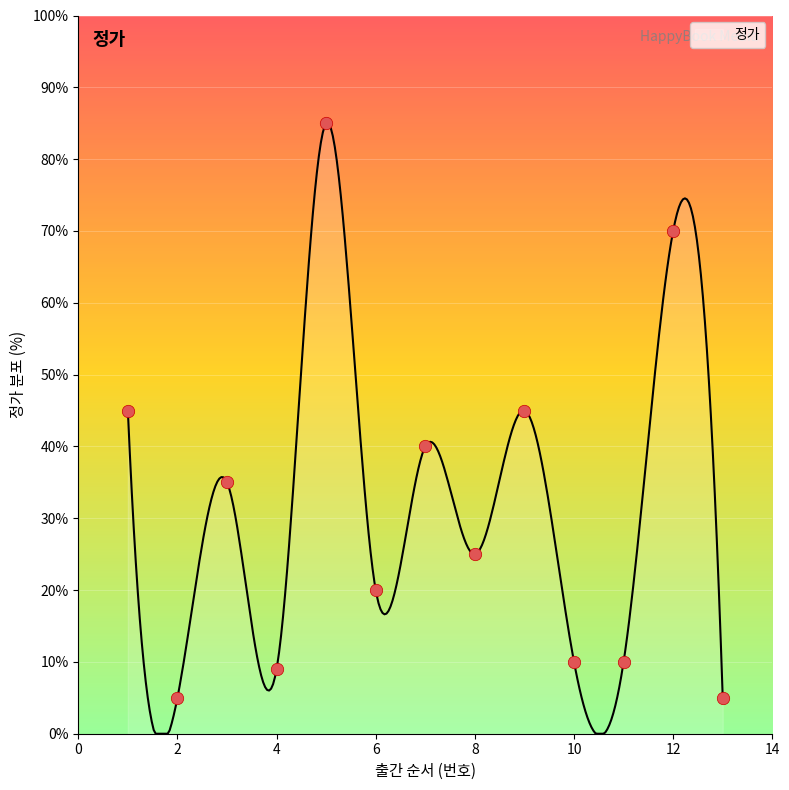

What is the maximum value for 정가?

85.1